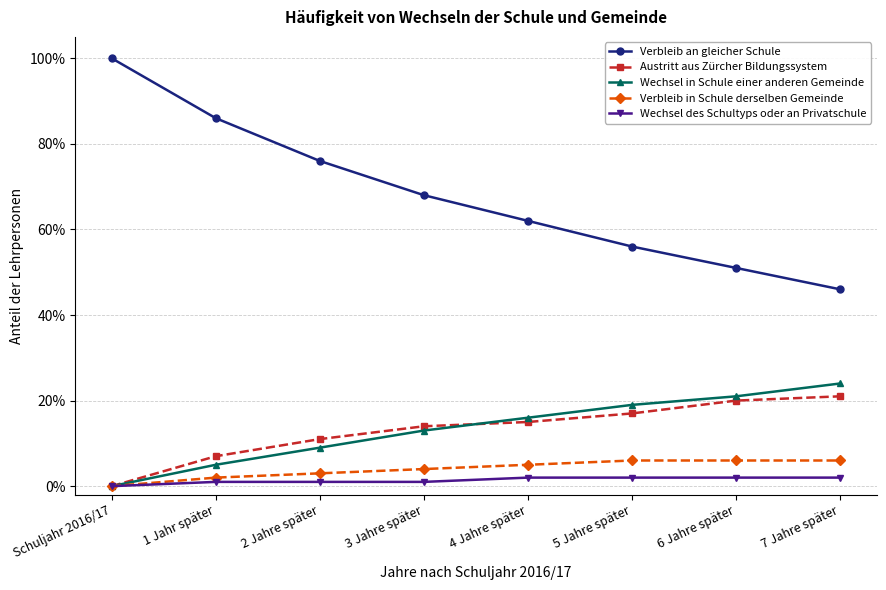

Rank the categories by Verbleib an gleicher Schule value from lowest to highest.

7 Jahre später, 6 Jahre später, 5 Jahre später, 4 Jahre später, 3 Jahre später, 2 Jahre später, 1 Jahr später, Schuljahr 2016/17